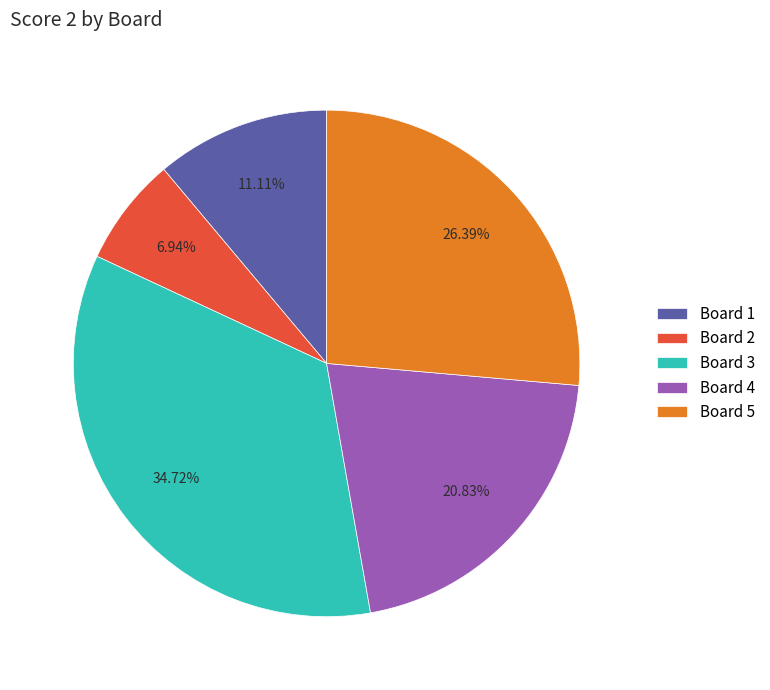

To the nearest percent, what is the average slice percentage?

20%